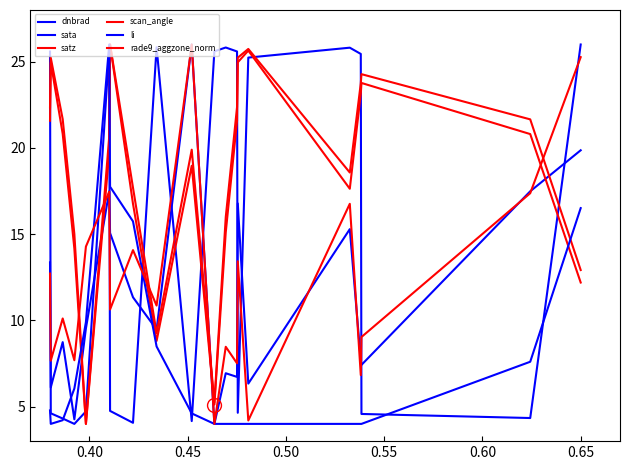

Rank the series by their maximum value, from lowest to highest.

dnbrad, sata, satz, scan_angle, li, rade9_aggzone_norm